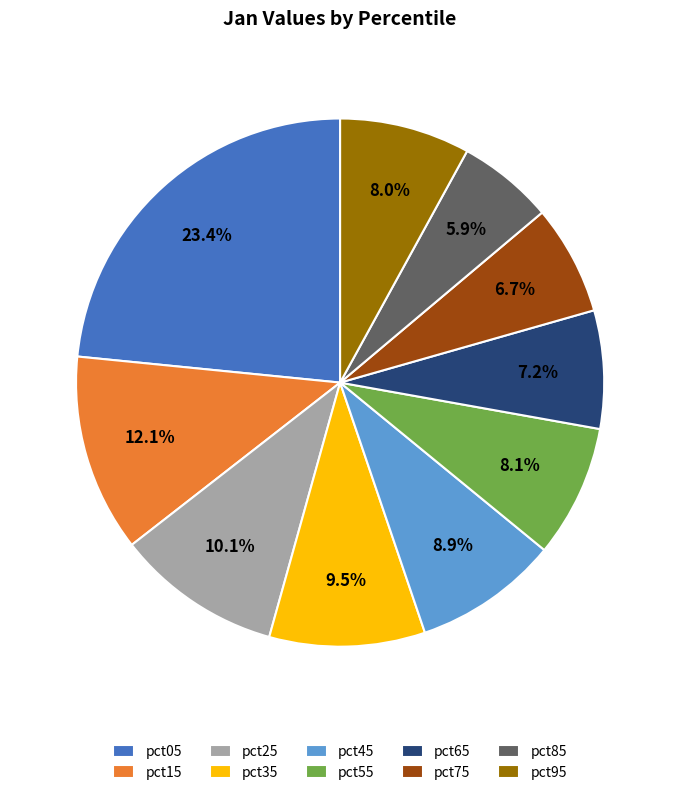

Which category has the smallest portion of the pie?

pct85